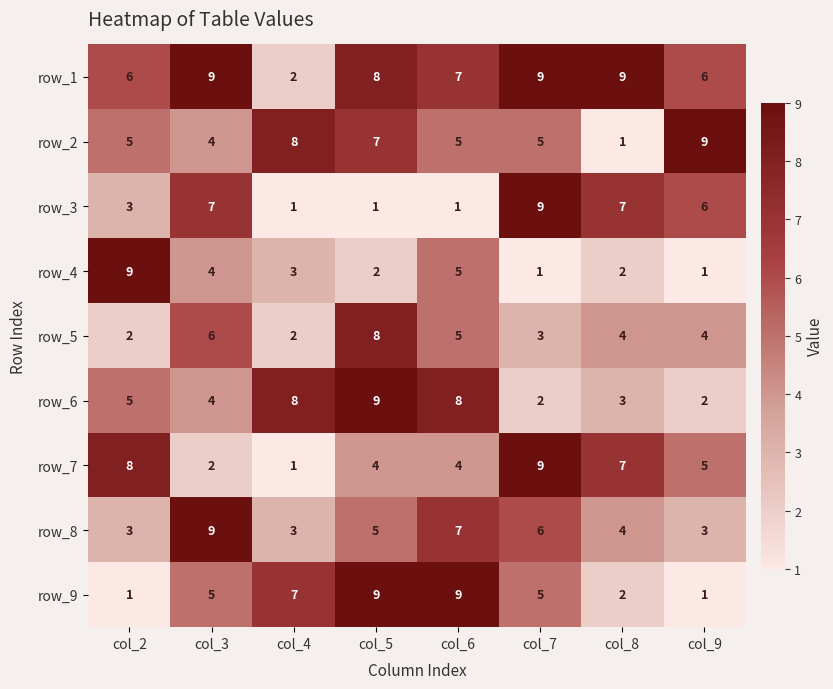

Is it true that row_9 equals 2 at col_8?

True